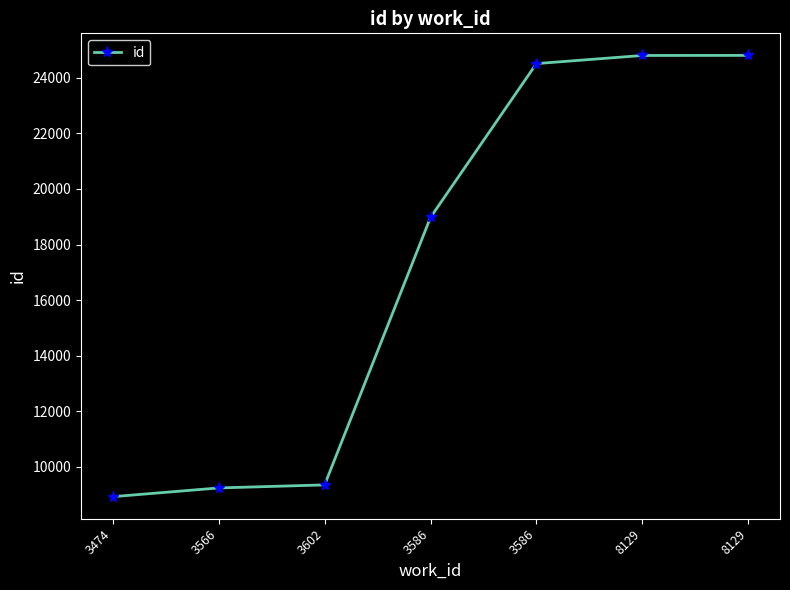

The value at 3586 is 37730. True or false?

False